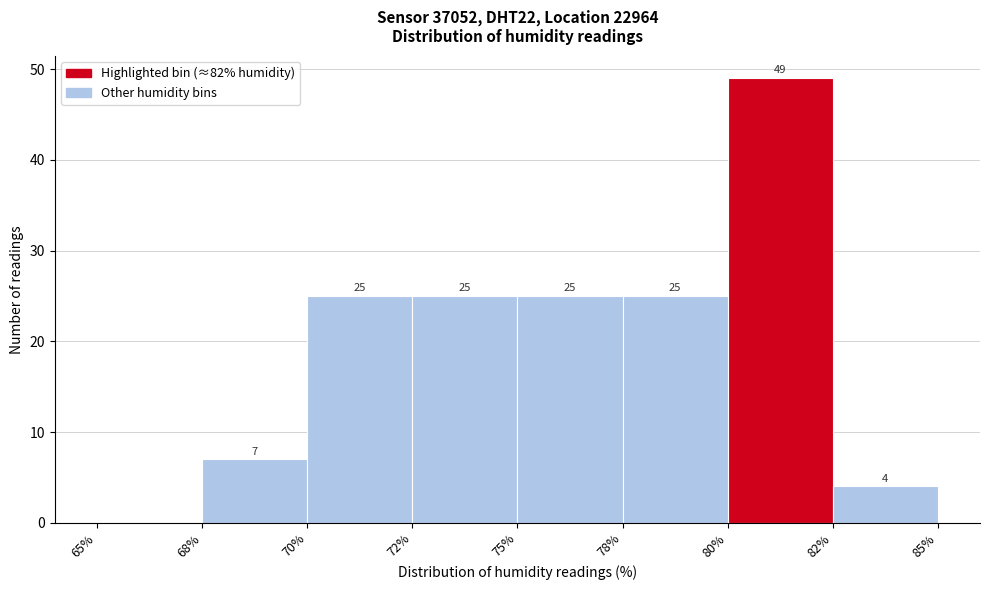

Reading right to left, extract all data points from this chart.

82%=4	80%=49	78%=25	75%=25	72%=25	70%=25	68%=7	65%=0